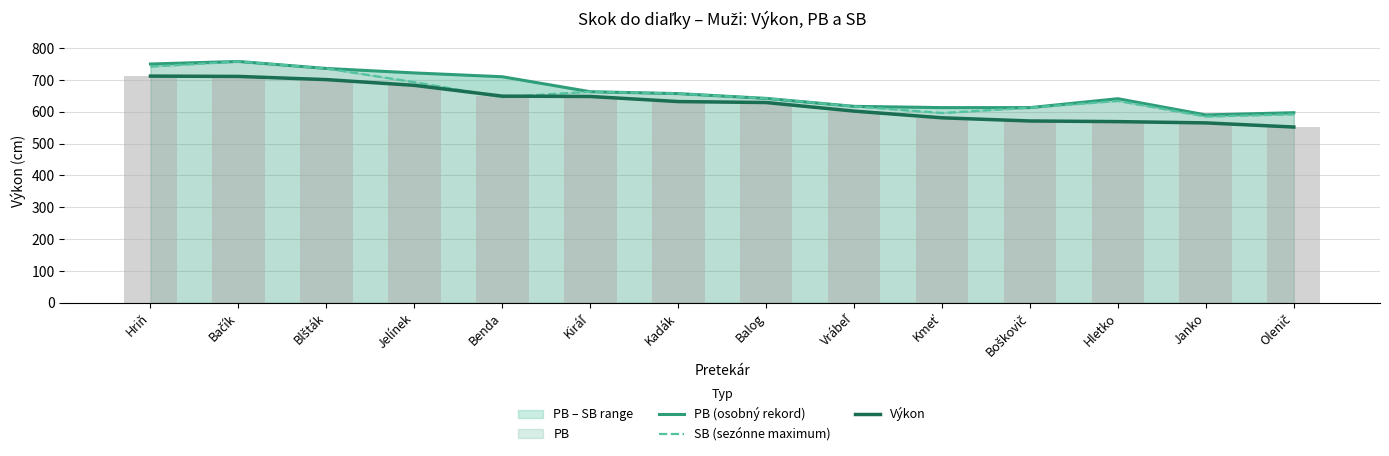

Reading left to right, extract all data points from this chart.

PB (osobný rekord): Hriň=750	Bačík=758	Blšták=736	Jelínek=722	Benda=710	Kiráľ=663	Kadák=657	Balog=642	Vrábeľ=617	Kmeť=613	Boškovič=613	Hletko=641	Janko=590	Olenič=597
SB (sezónne maximum): Hriň=742	Bačík=758	Blšták=736	Jelínek=693	Benda=646	Kiráľ=663	Kadák=657	Balog=642	Vrábeľ=617	Kmeť=596	Boškovič=613	Hletko=634	Janko=585	Olenič=592
Výkon: Hriň=712	Bačík=711	Blšták=701	Jelínek=683	Benda=649	Kiráľ=648	Kadák=632	Balog=629	Vrábeľ=602	Kmeť=581	Boškovič=571	Hletko=569	Janko=565	Olenič=552